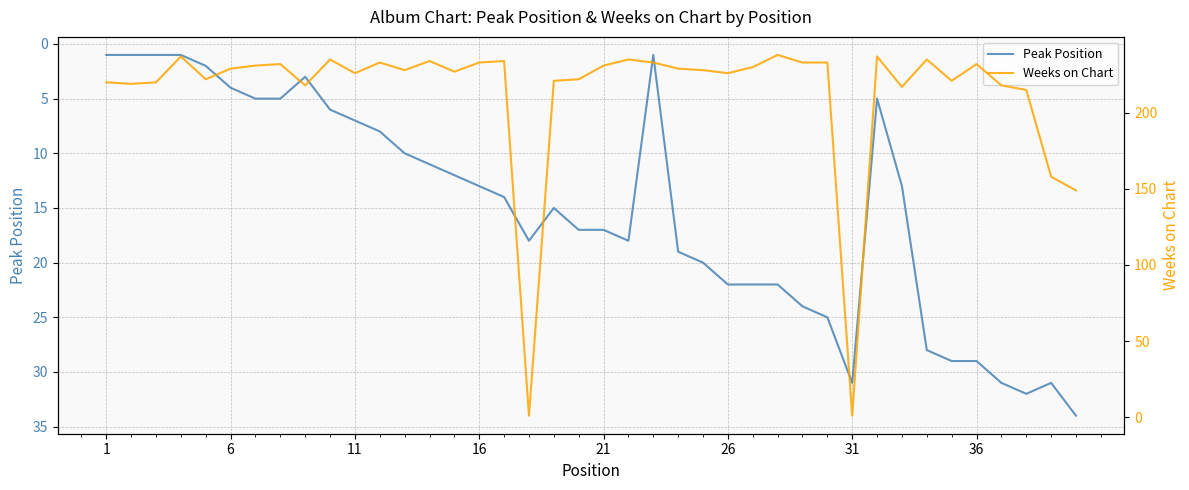

What is the value of the Weeks on Chart point at the 39th from the left?

158